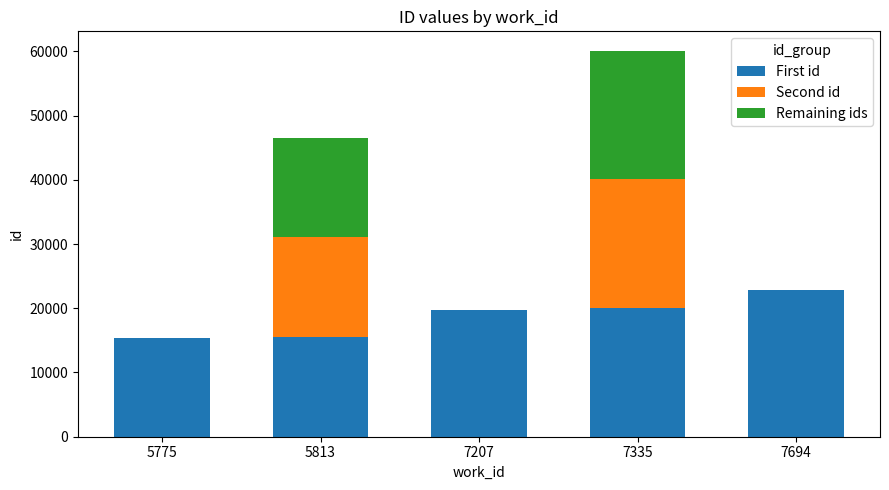

The value of First id at 5813 is 20413. True or false?

False